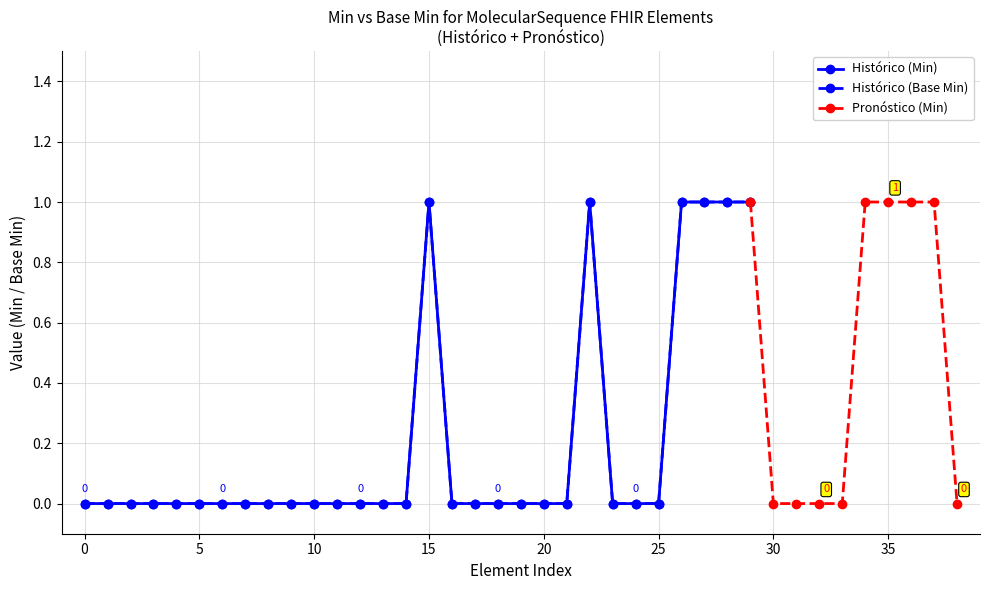

True or false: Pronóstico and Histórico intersect in this chart.

False